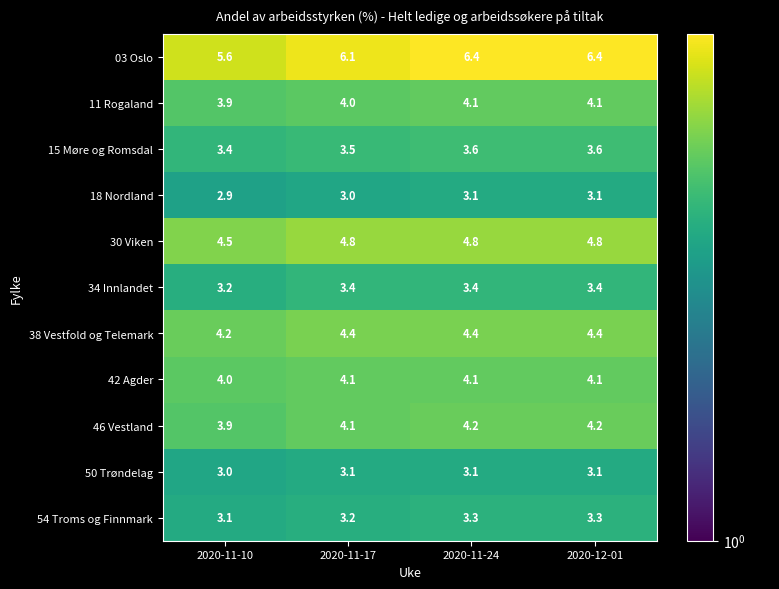

At which label is 18 Nordland closest to 3?

2020-11-17